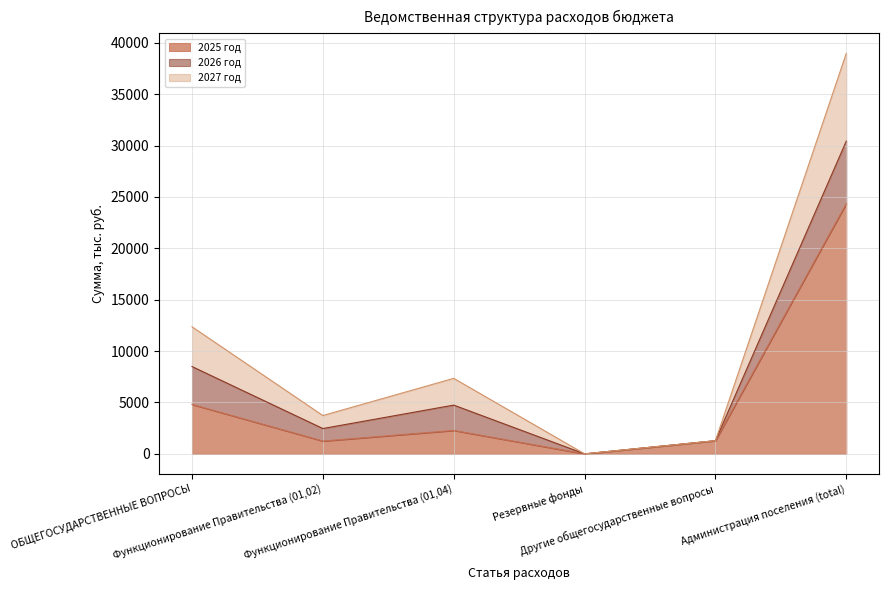

What is the difference between the maximum and minimum values in the 2025 год series?

24344.3